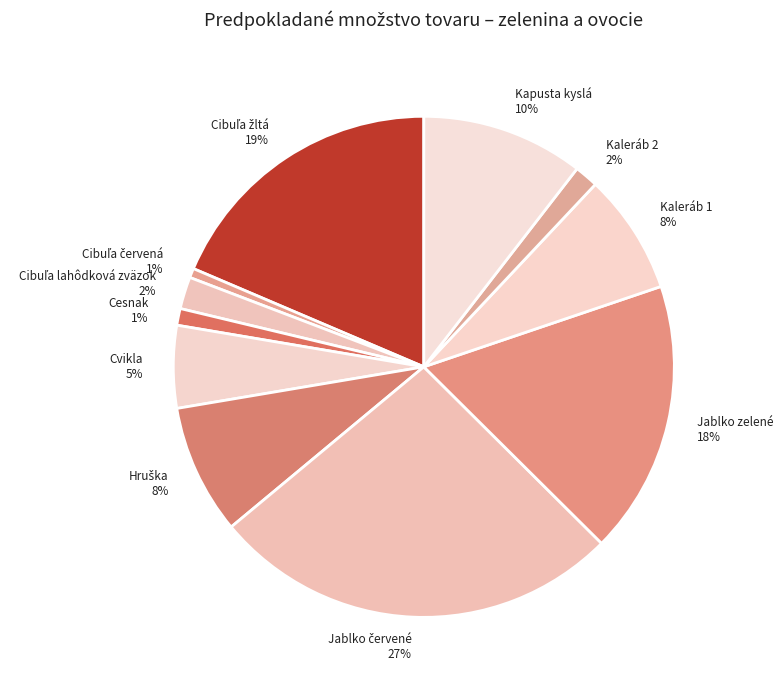

Which has a higher value, Kapusta kyslá or Cesnak?

Kapusta kyslá